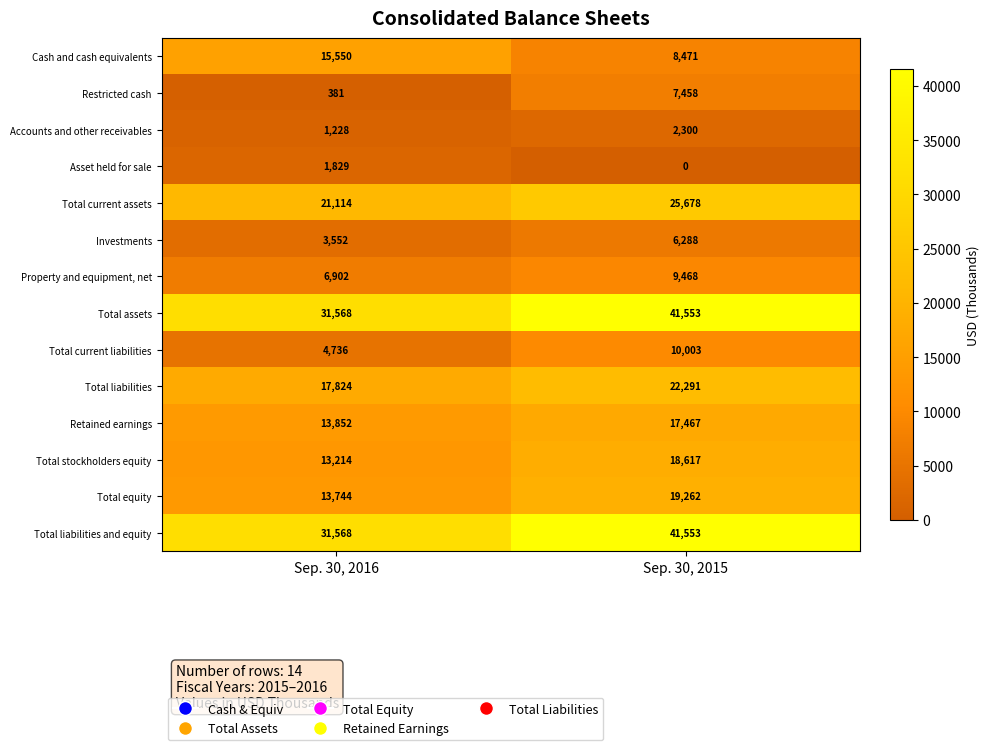

Reading left to right, transcribe all the data shown in this chart.

Cash and cash equivalents: 15550	8471
Restricted cash: 381	7458
Accounts and other receivables: 1228	2300
Asset held for sale: 1829	0
Total current assets: 21114	25678
Investments: 3552	6288
Property and equipment, net: 6902	9468
Total assets: 31568	41553
Total current liabilities: 4736	10003
Total liabilities: 17824	22291
Retained earnings: 13852	17467
Total stockholders equity: 13214	18617
Total equity: 13744	19262
Total liabilities and equity: 31568	41553